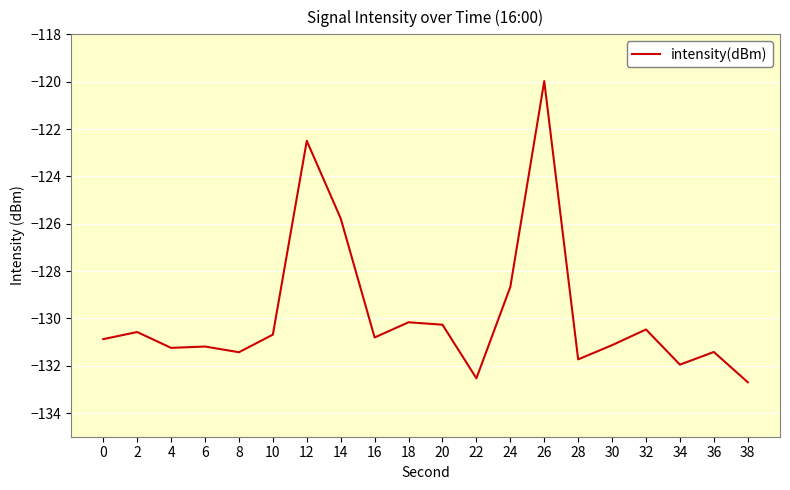

At which label is the value closest to -126?

14